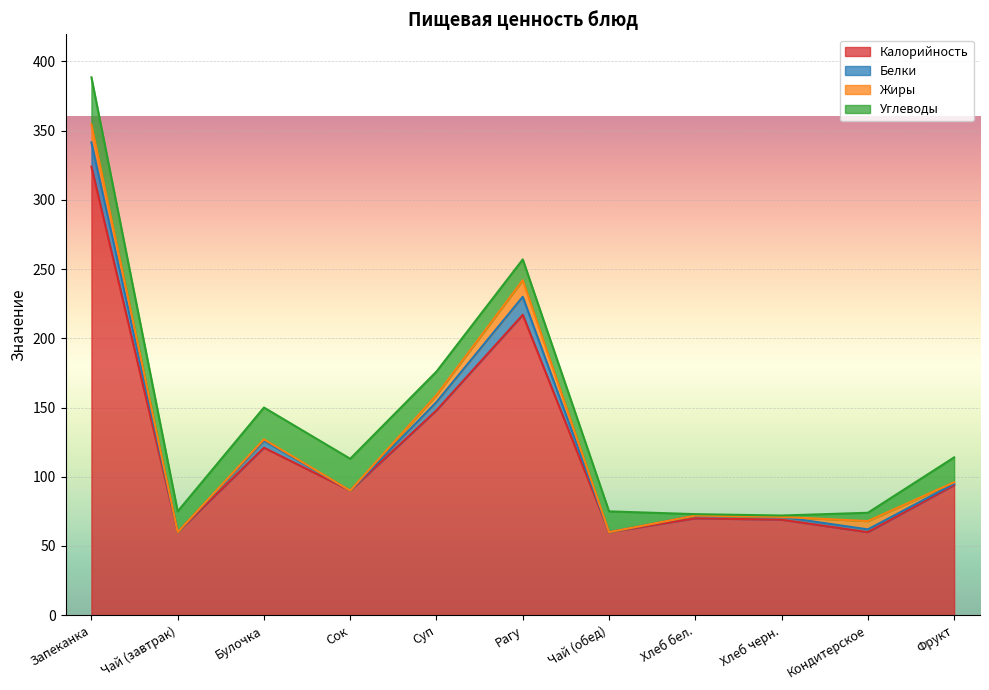

Where is the first local maximum for Белки?

Булочка